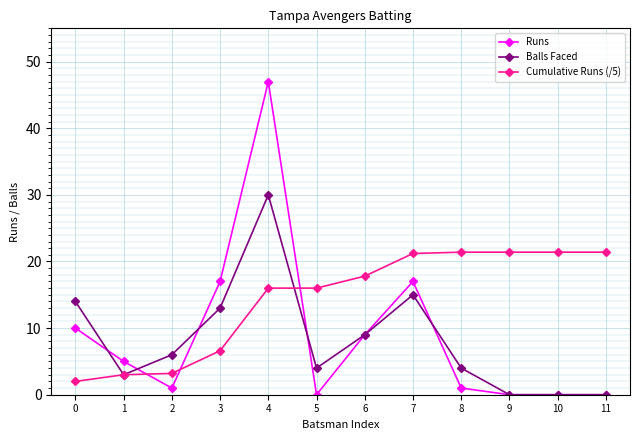

True or false: Runs has more than 1 interior local peaks.

True